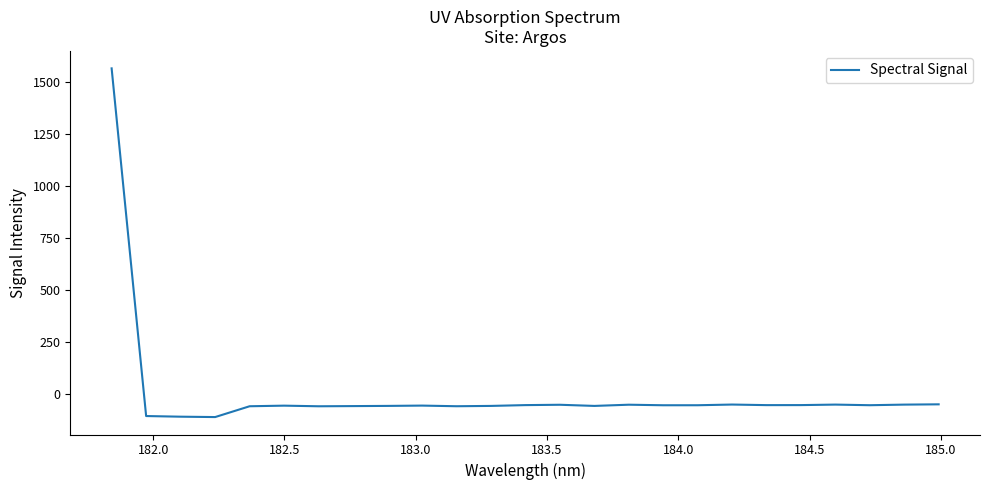

What is the sum of all values?

105.6